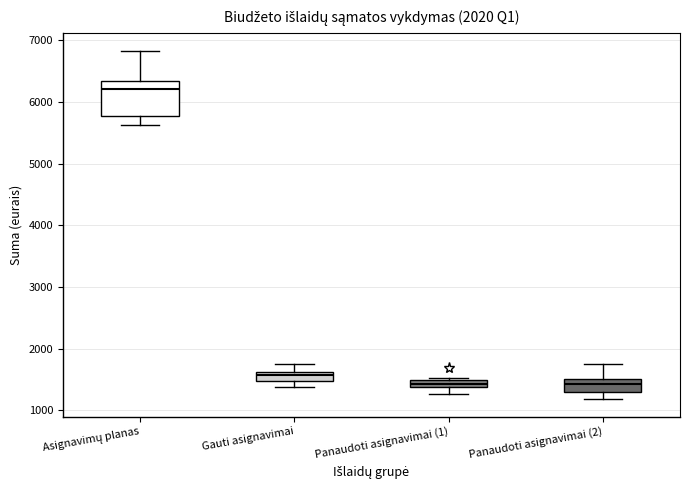

Which box's median line is the highest?

Asignavimų planas